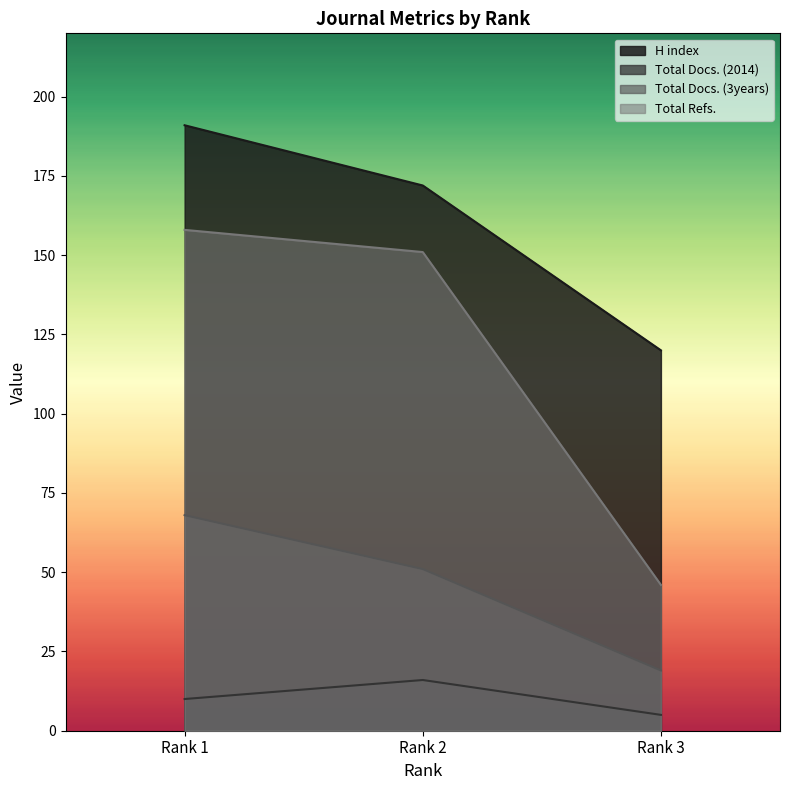

What is the value of the Total Docs. (2014) point at the 3rd from the left?

5